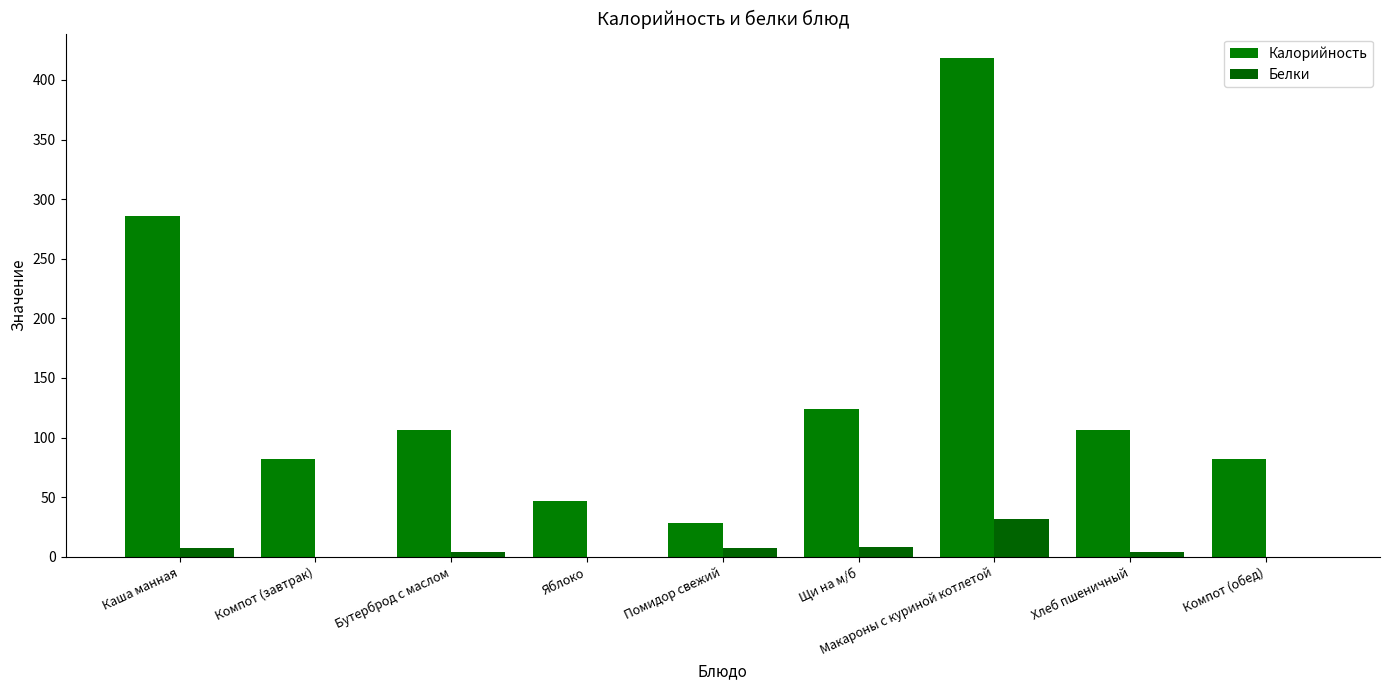

Where is Калорийность nearest to the value 223?

Каша манная